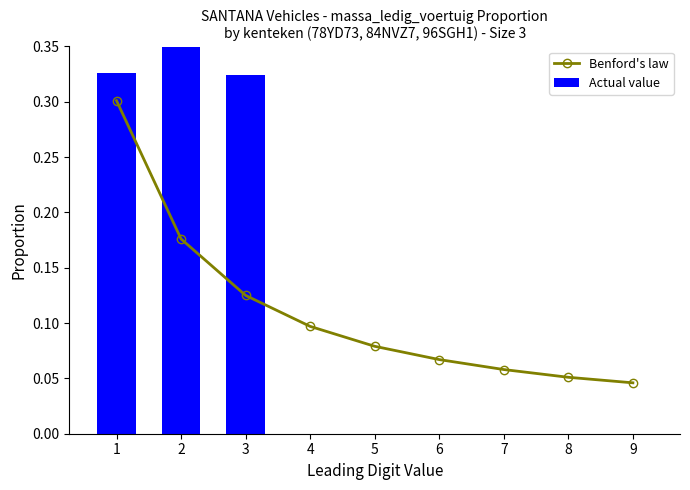

What is the sum of all values?

1.0